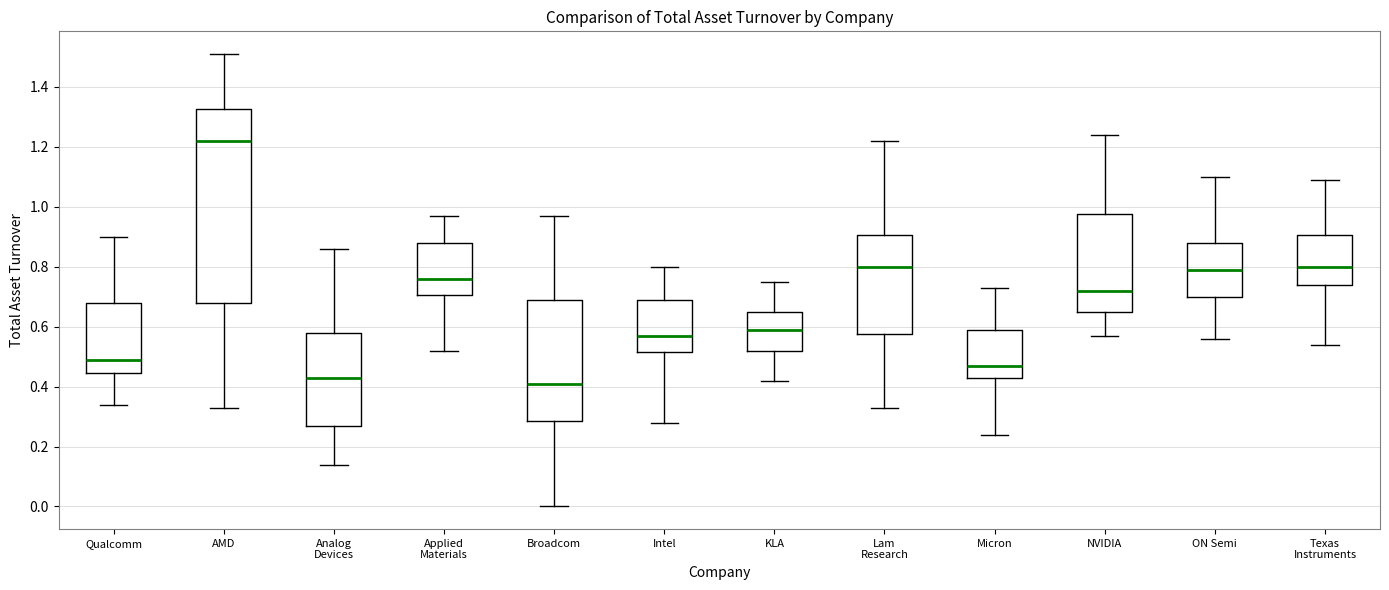

Where does the upper whisker of the box for Broadcom end on the y-axis? The values are not printed on the chart, so give them approximately, as read against the axis.

0.98